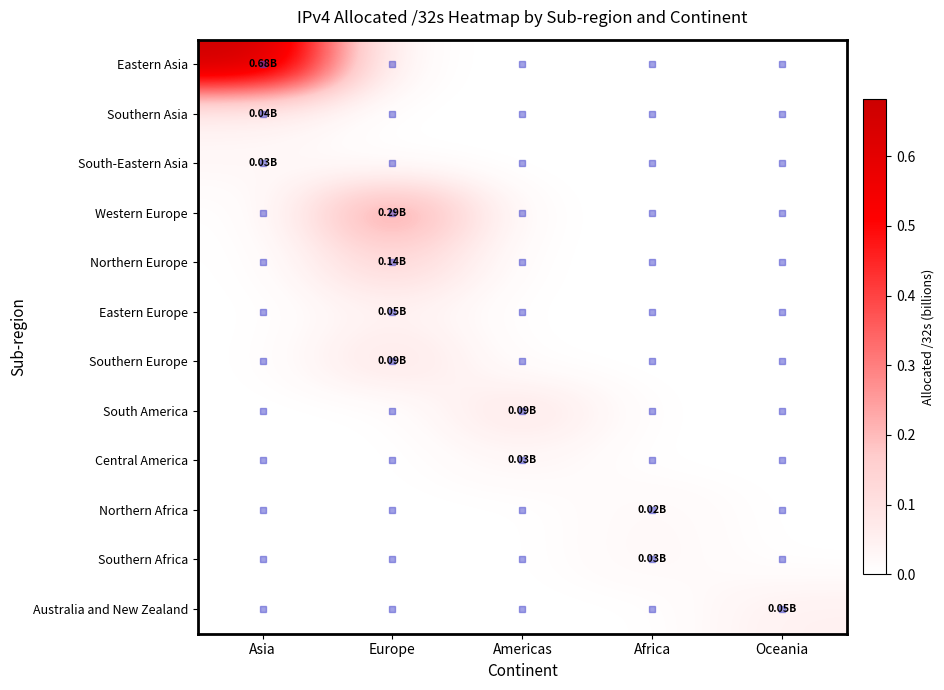

List the series in order of their peak value, lowest first.

Northern Africa, South-Eastern Asia, Southern Africa, Central America, Southern Asia, Eastern Europe, Australia and New Zealand, South America, Southern Europe, Northern Europe, Western Europe, Eastern Asia